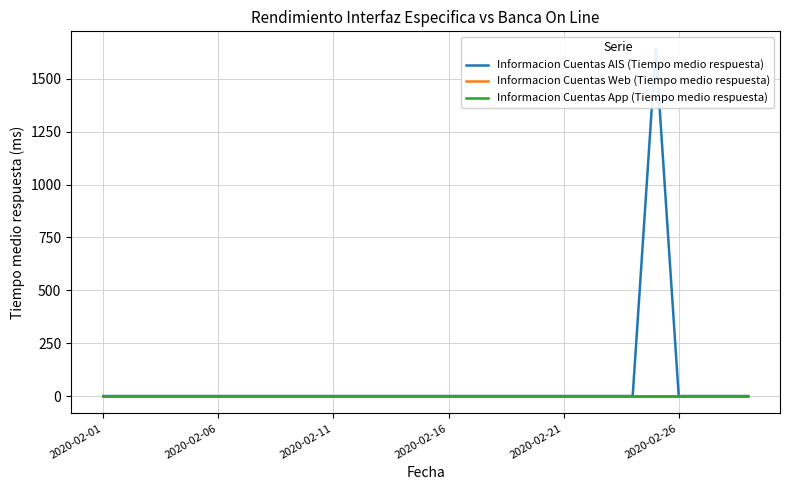

Reading left to right, list all the values displayed in this chart.

Informacion Cuentas AIS (Tiempo medio respuesta): 0	0	0	0	0	0	0	0	0	0	0	0	0	0	0	0	0	0	0	0	0	0	0	0	1643	0	0	0	0
Informacion Cuentas Web (Tiempo medio respuesta): 0	0	0	0	0	0	0	0	0	0	0	0	0	0	0	0	0	0	0	0	0	0	0	0	0	0	0	0	0
Informacion Cuentas App (Tiempo medio respuesta): 0	0	0	0	0	0	0	0	0	0	0	0	0	0	0	0	0	0	0	0	0	0	0	0	0	0	0	0	0